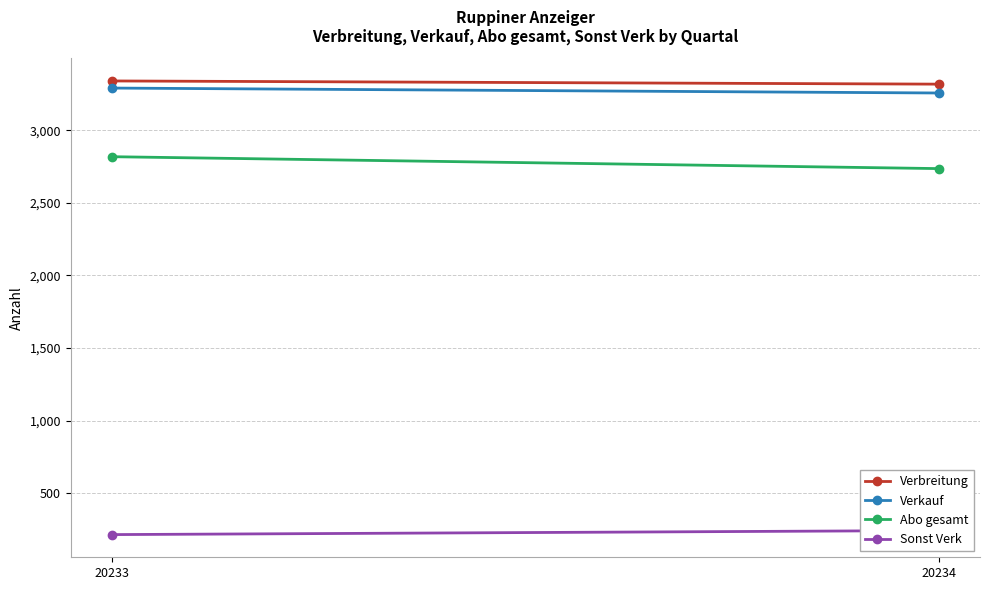

At how many categories does at least one series exceed 2147?

2